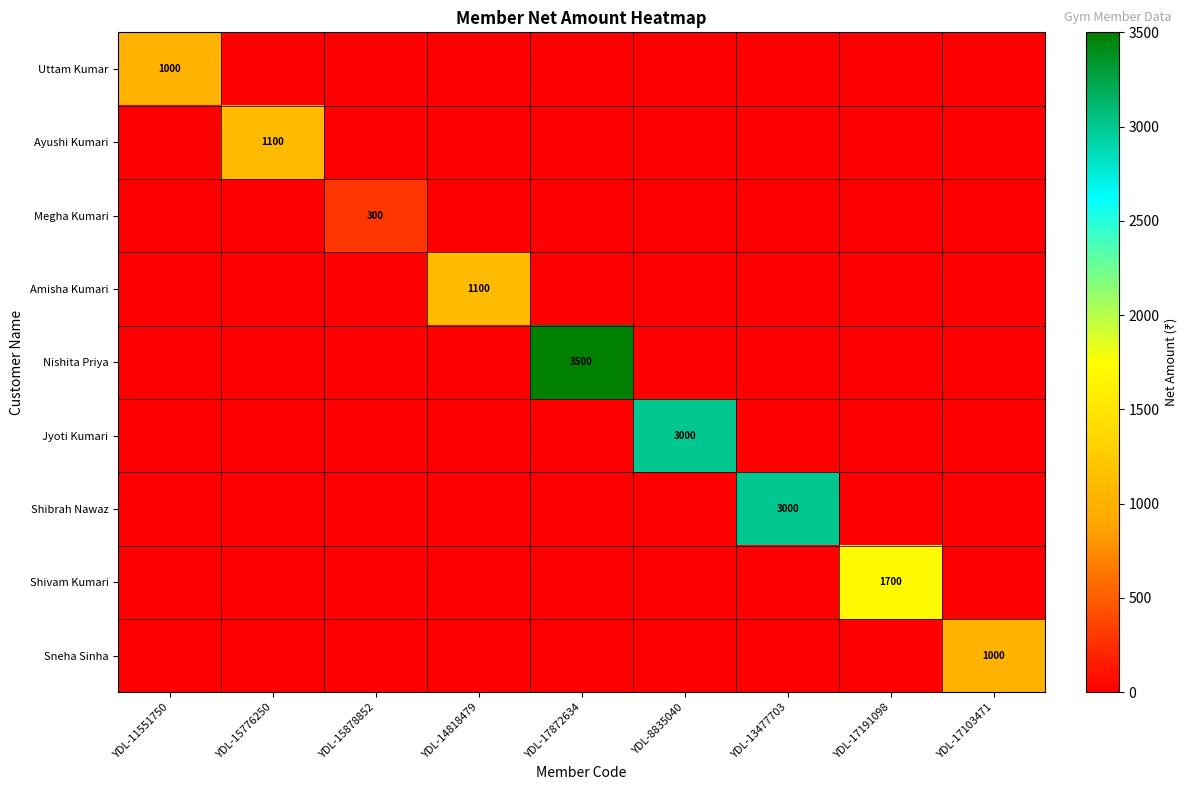

How many categories are shown in the chart?

9